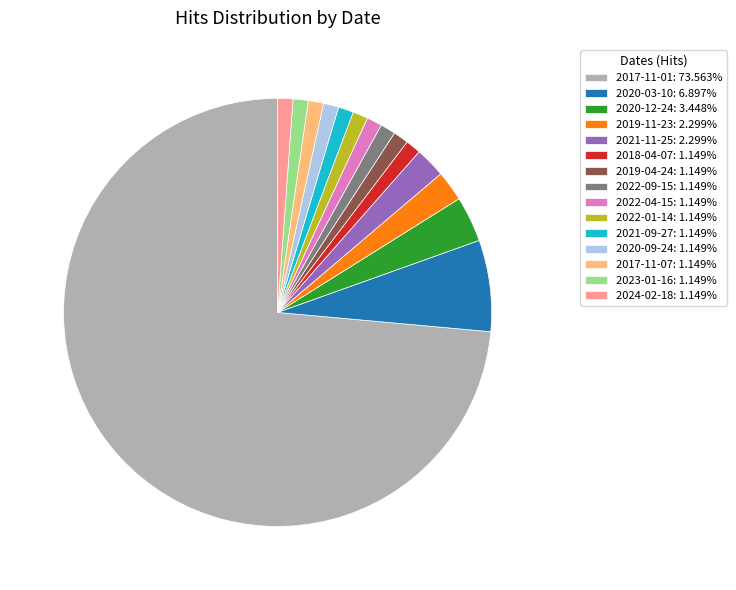

The 2017-11-07 slice represents 1% of the pie. True or false?

True